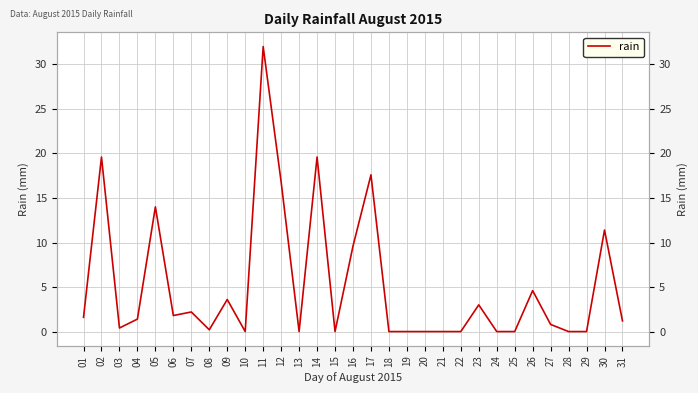

Does the chart have visible grid lines?

Yes